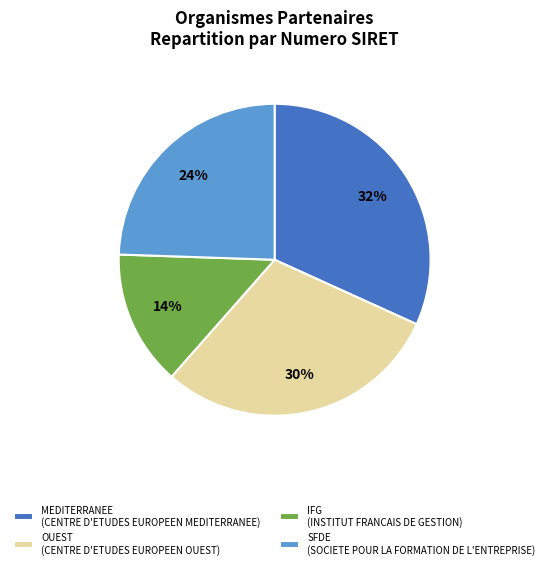

Approximately how many times larger is the value at MEDITERRANEE (CENTRE D'ETUDES EUROPEEN MEDITERRANEE) compared to OUEST (CENTRE D'ETUDES EUROPEEN OUEST)?

1.1